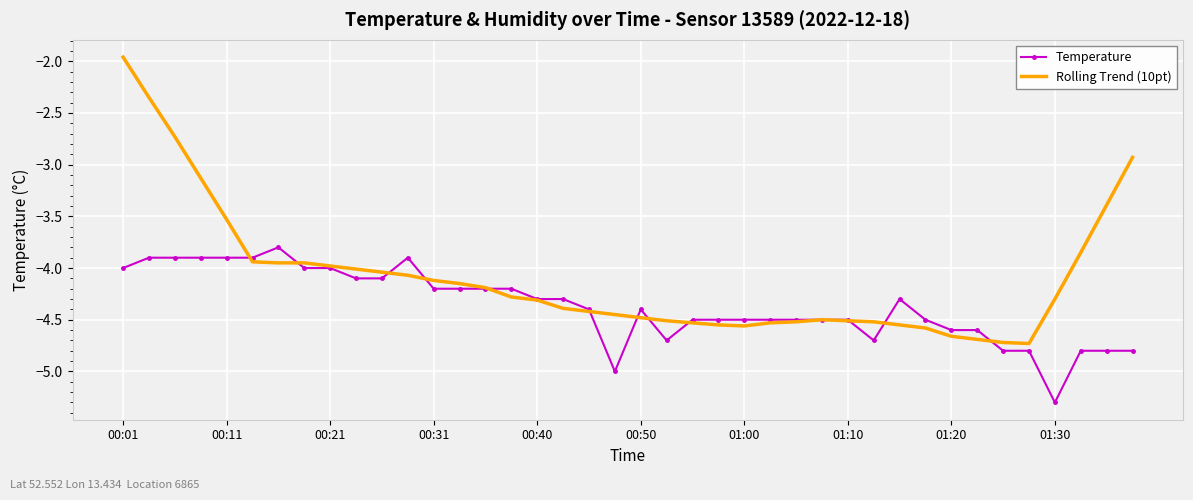

What is the minimum value shown in the chart?

-5.3